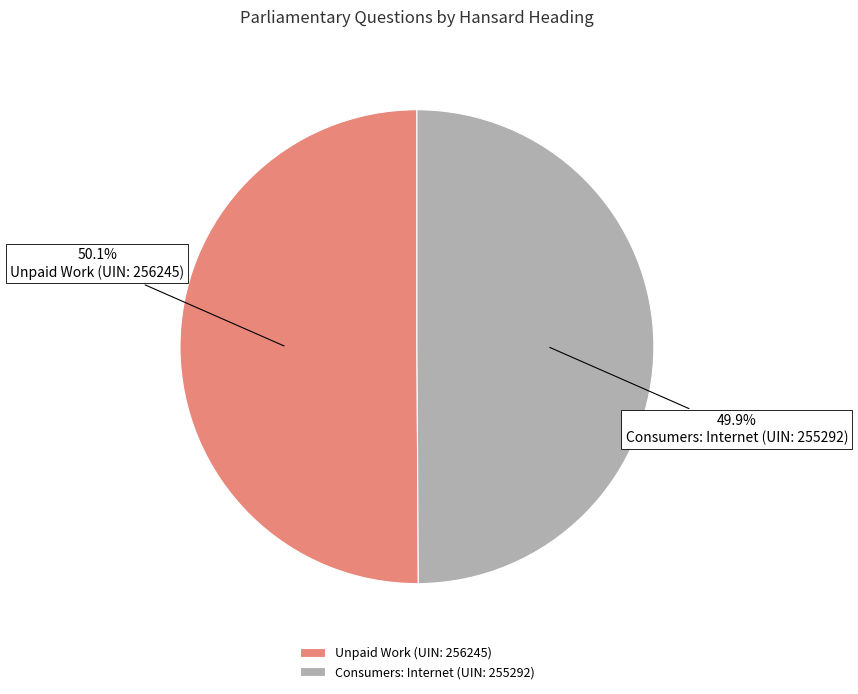

The Consumers: Internet (UIN: 255292) slice represents 50% of the pie. True or false?

True